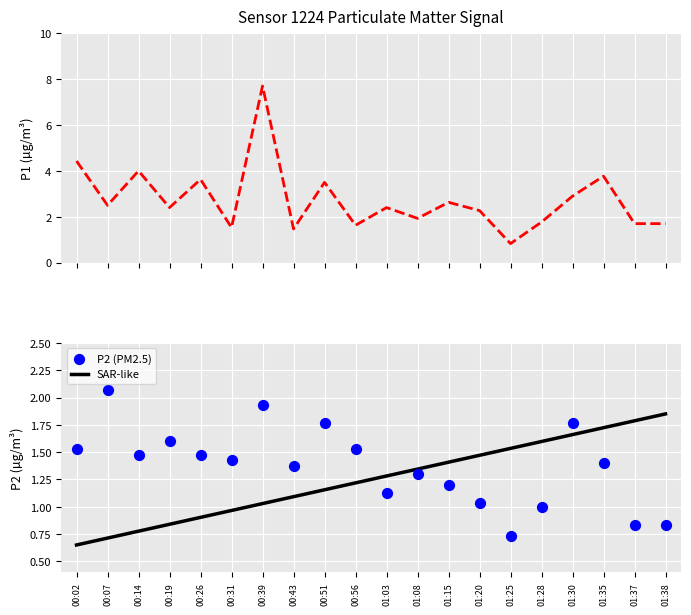

Which series has the largest total across all categories?

P1 (PM10)